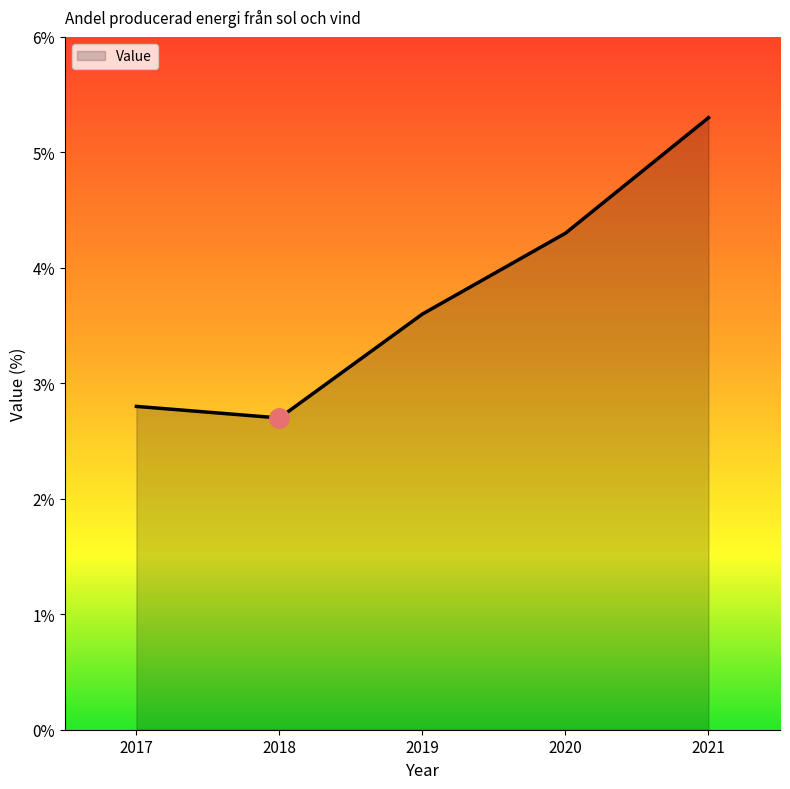

Reading right to left, list all the values displayed in this chart.

2021=5.3	2020=4.3	2019=3.6	2018=2.7	2017=2.8